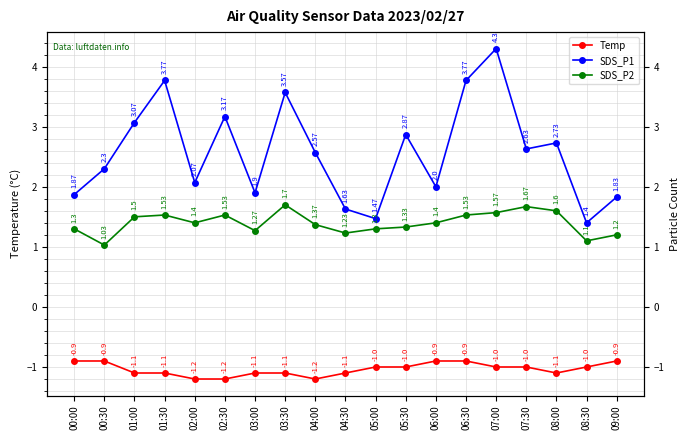

The SDS_P2 series shows 0.7 at 04:30. True or false?

False